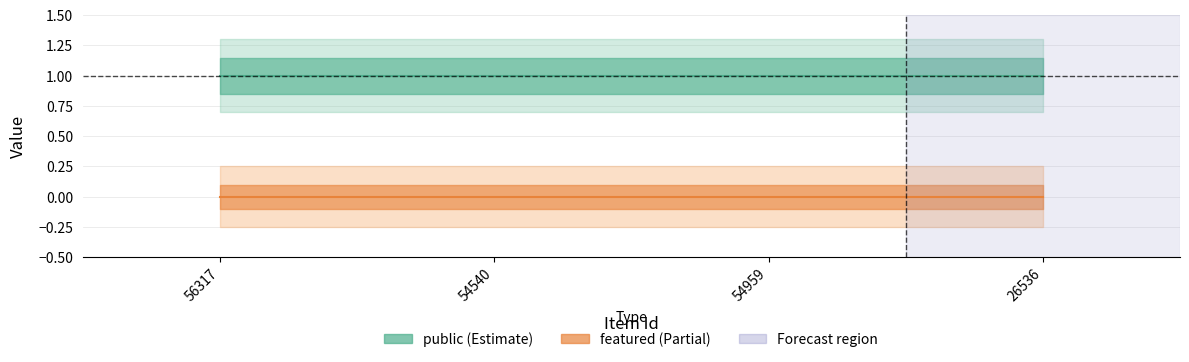

List the series in order of their overall mean, highest first.

public, featured